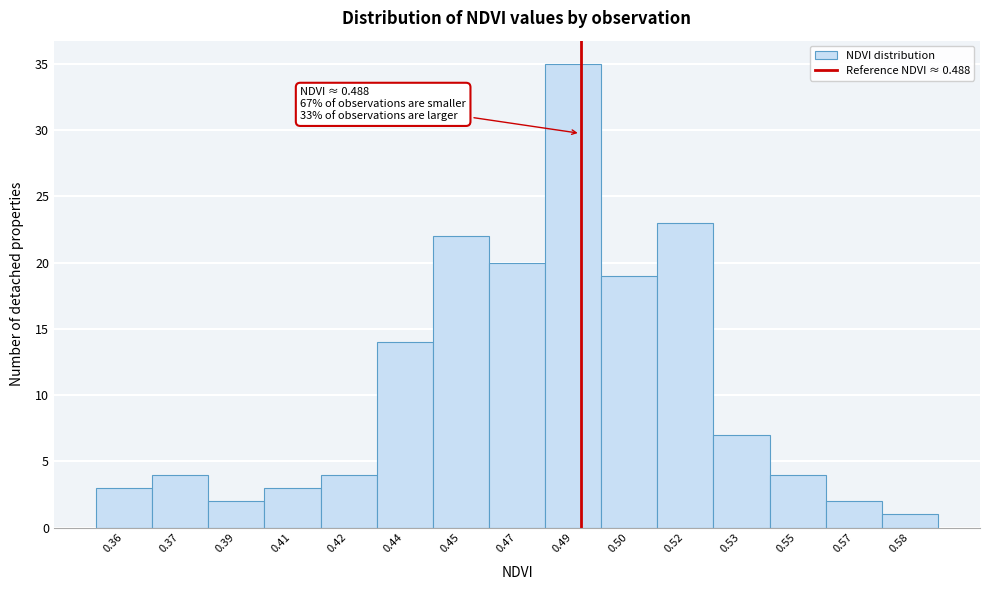

Reading right to left, list all the values displayed in this chart.

0.58=1	0.57=2	0.55=4	0.53=7	0.52=23	0.50=19	0.49=35	0.47=20	0.45=22	0.44=14	0.42=4	0.41=3	0.39=2	0.37=4	0.36=3